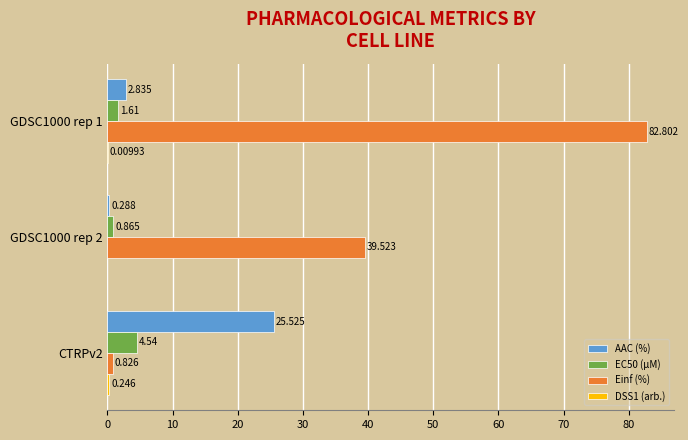

At which label does EC50 (µM) reach its peak?

CTRPv2